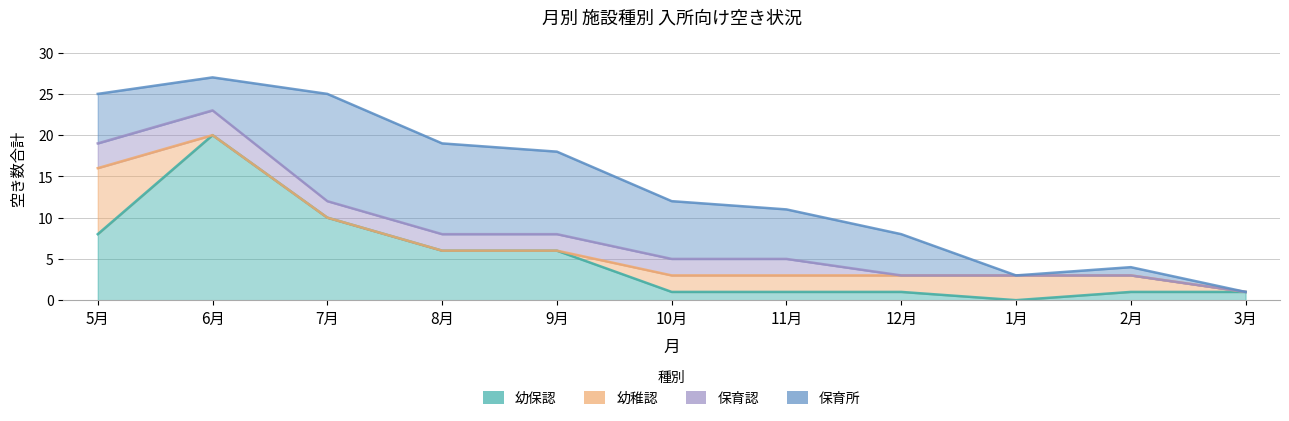

What is the difference between the second highest and second lowest values in the 保育所 series?

11